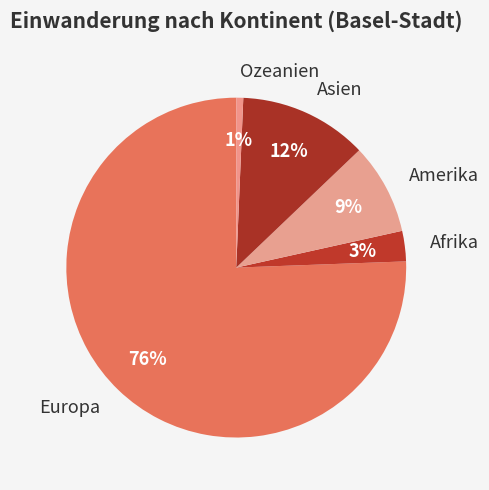

Does Ozeanien account for over 50% of the chart?

No